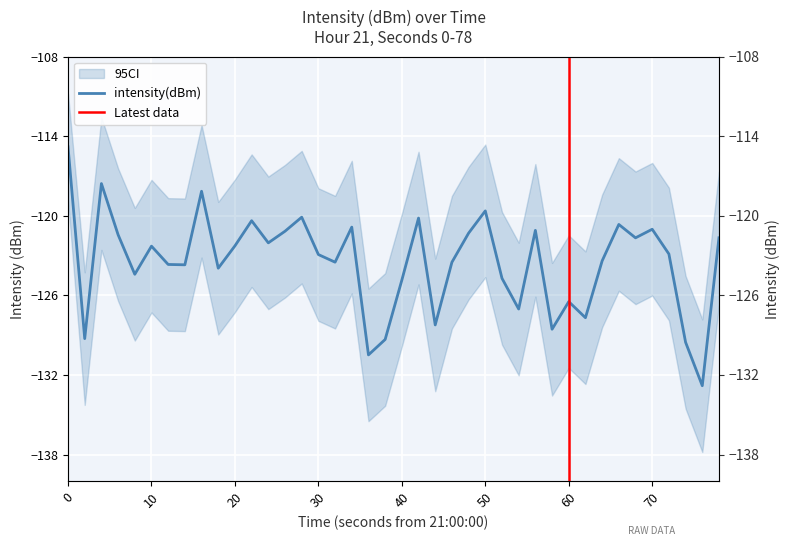

Does the chart display data point markers on the line(s)?

No